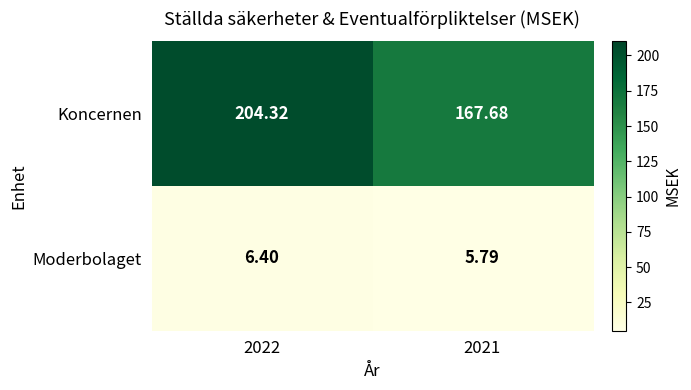

Which series has the largest range (max minus min)?

Koncernen